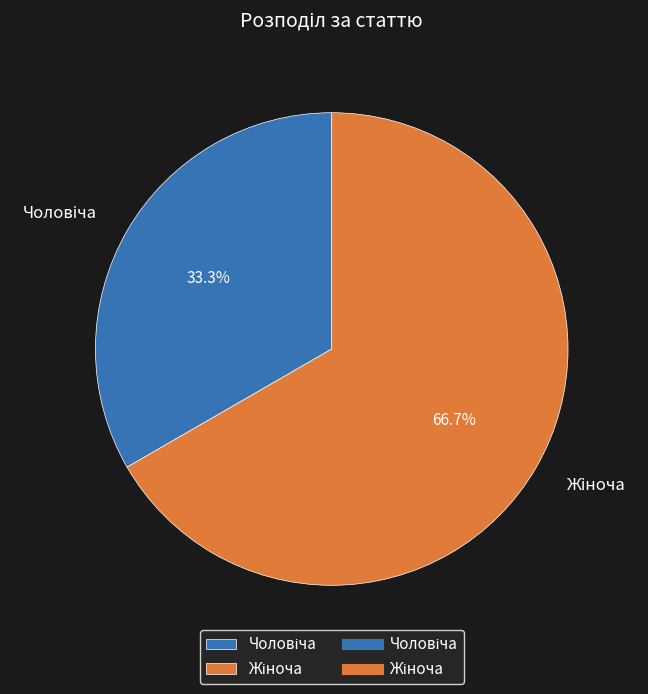

Is there a majority slice in this chart?

Yes